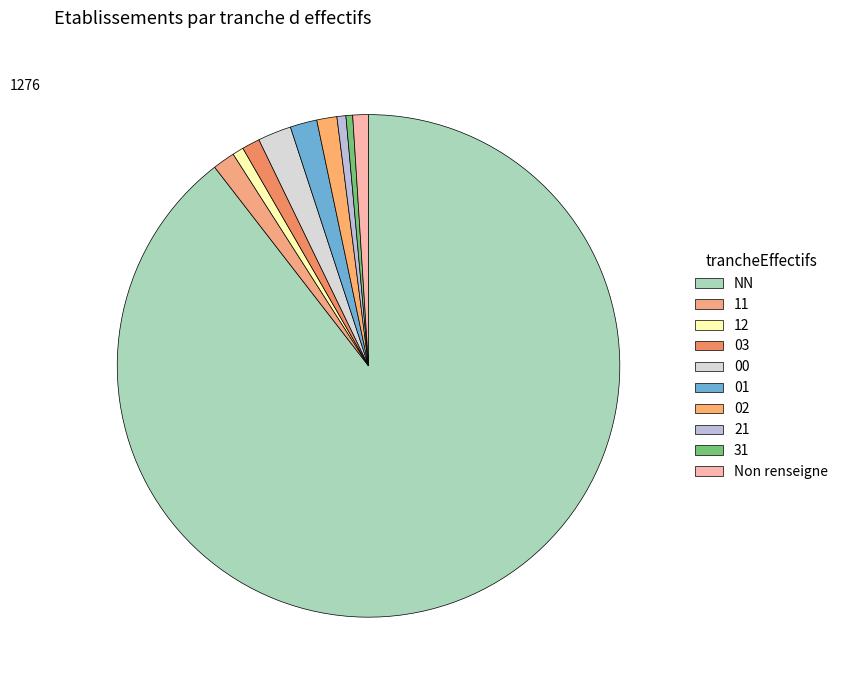

To the nearest percent, what portion does 01 represent?

2%